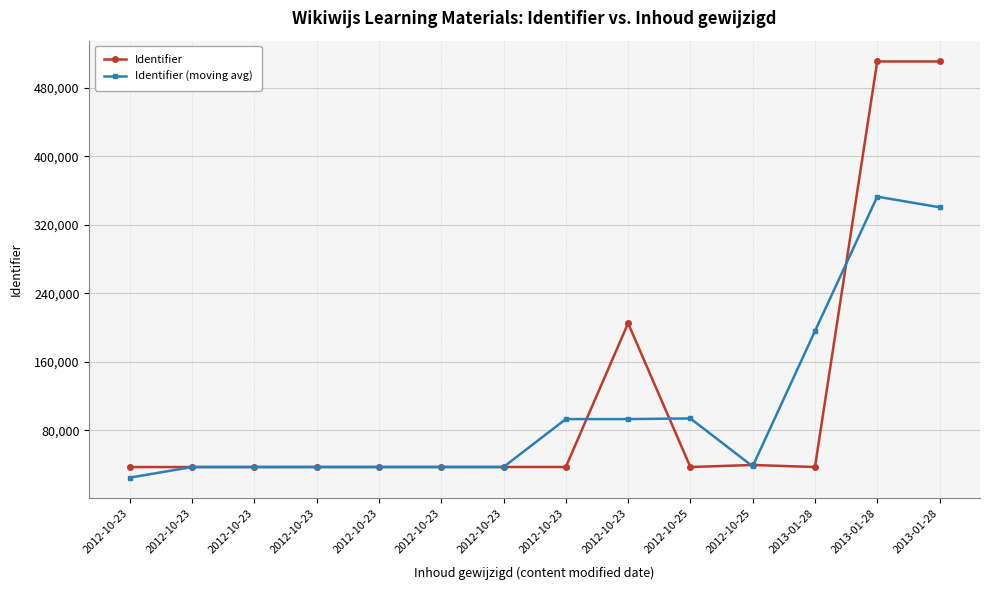

What are all the series names shown in the legend?

Identifier, Identifier (moving avg)